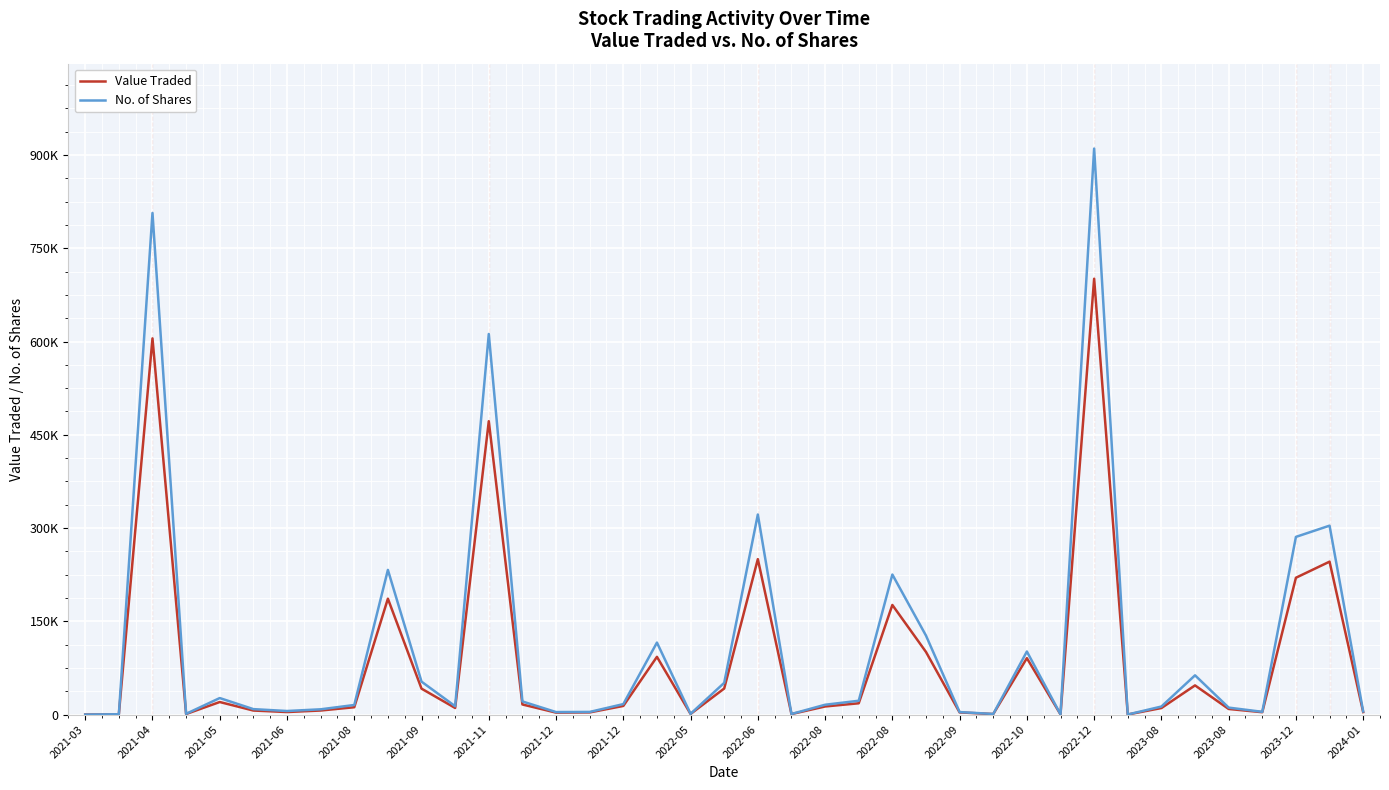

What is the value of the Value Traded point at the 20th from the left?

41893